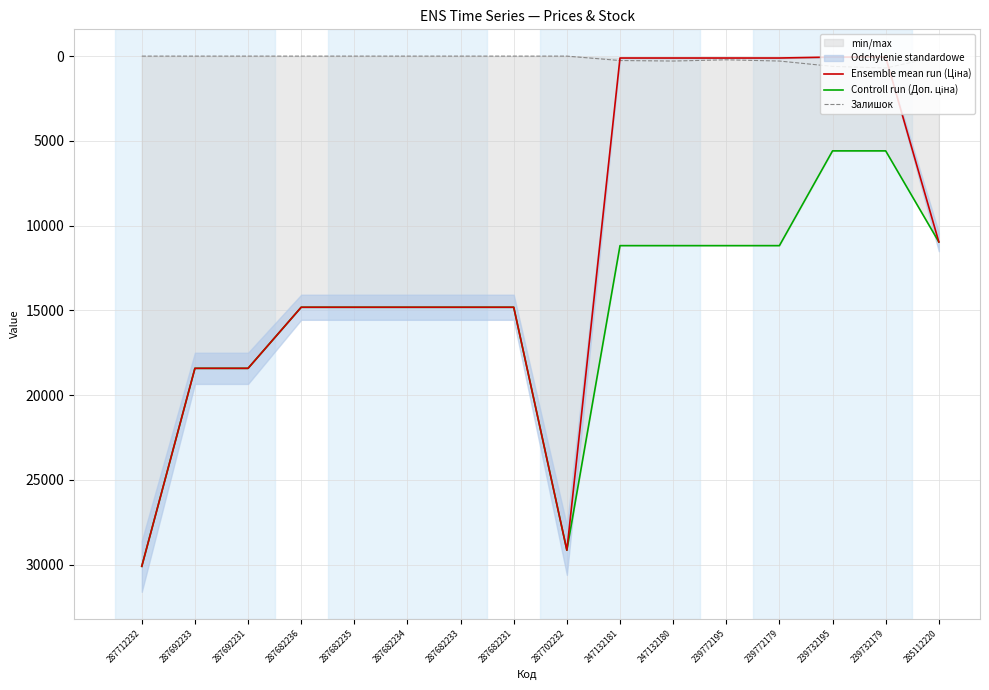

What is the difference between the second highest and minimum values in the Controll run (Доп. ціна) series?

23561.3